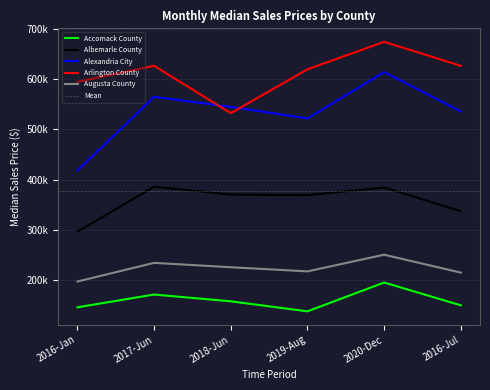

What value does the Accomack County series have at 2019-Aug?

137000.0